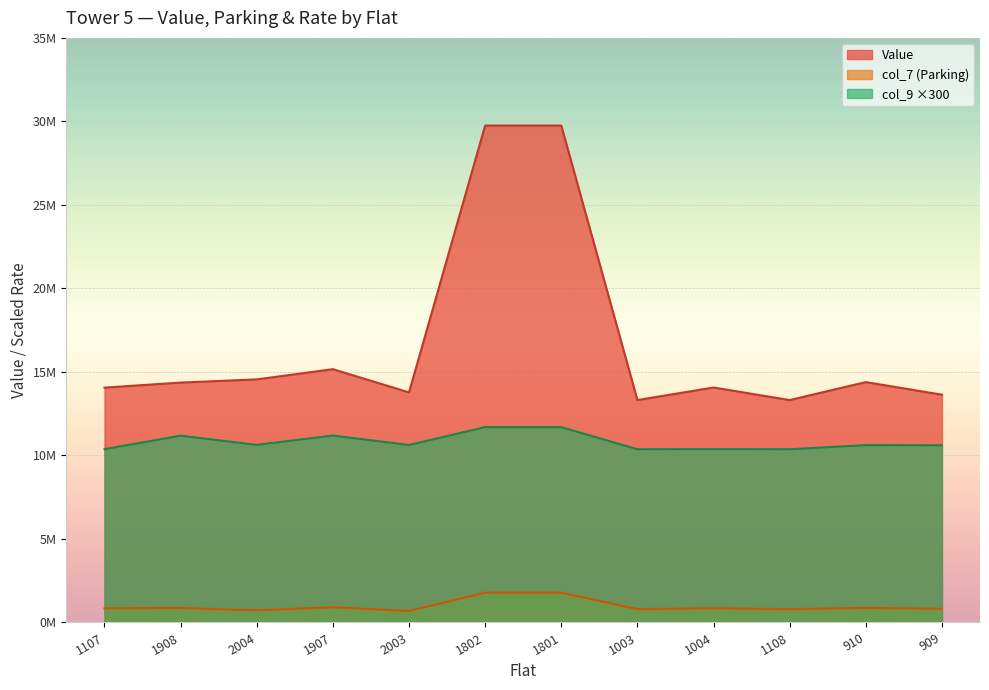

True or false: Value and col_7 intersect in this chart.

False